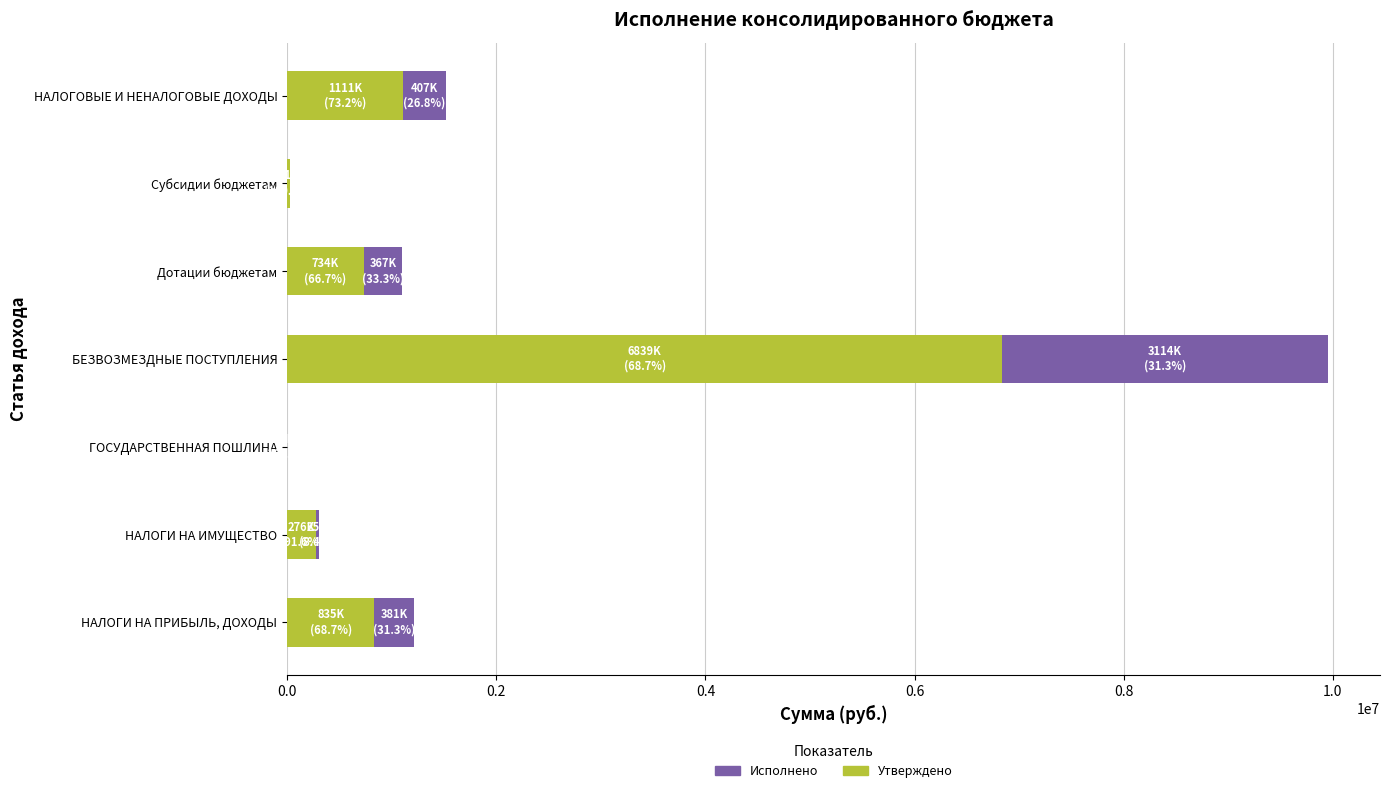

Count the number of data series in this chart.

2